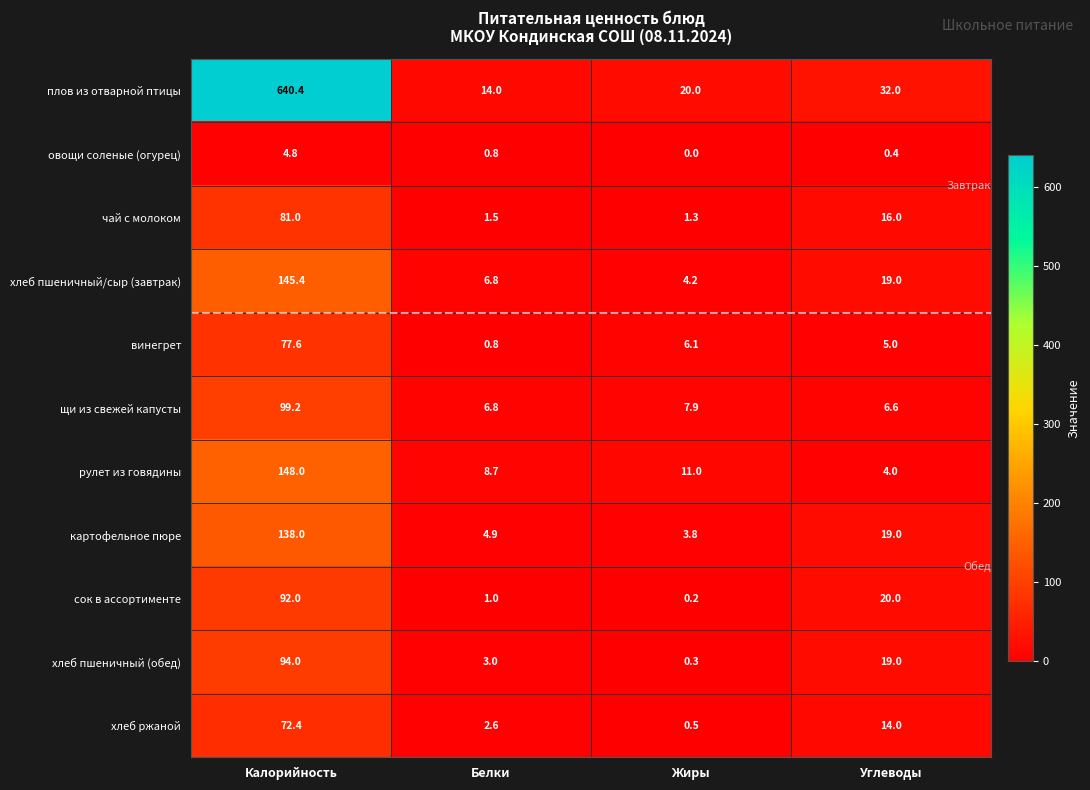

Is it true that щи из свежей капусты equals 153.3 at Калорийность?

False